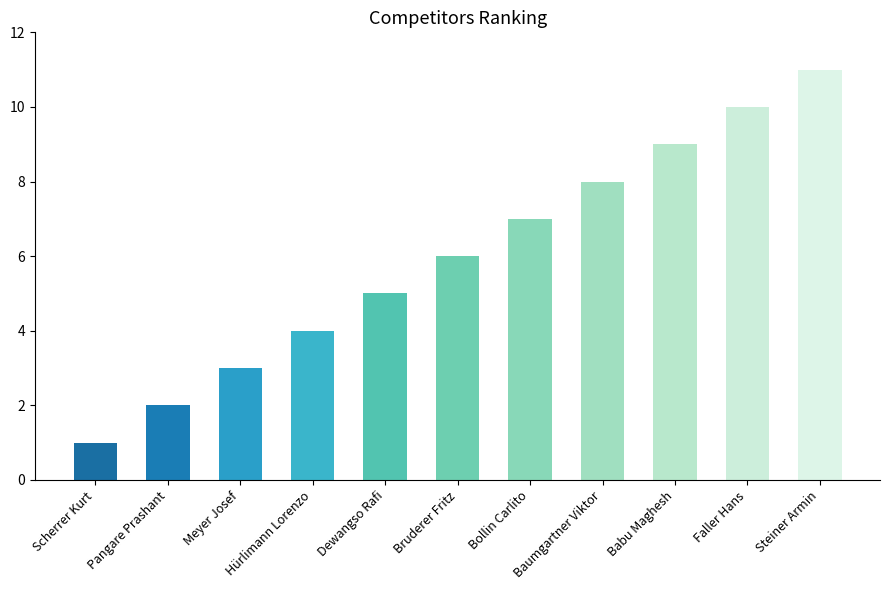

How many bars are there in total?

11